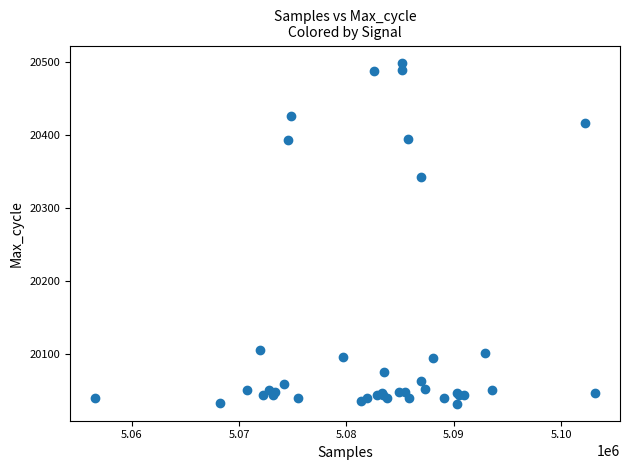

What Y value in the scatter plot is closest to 20265?

20343